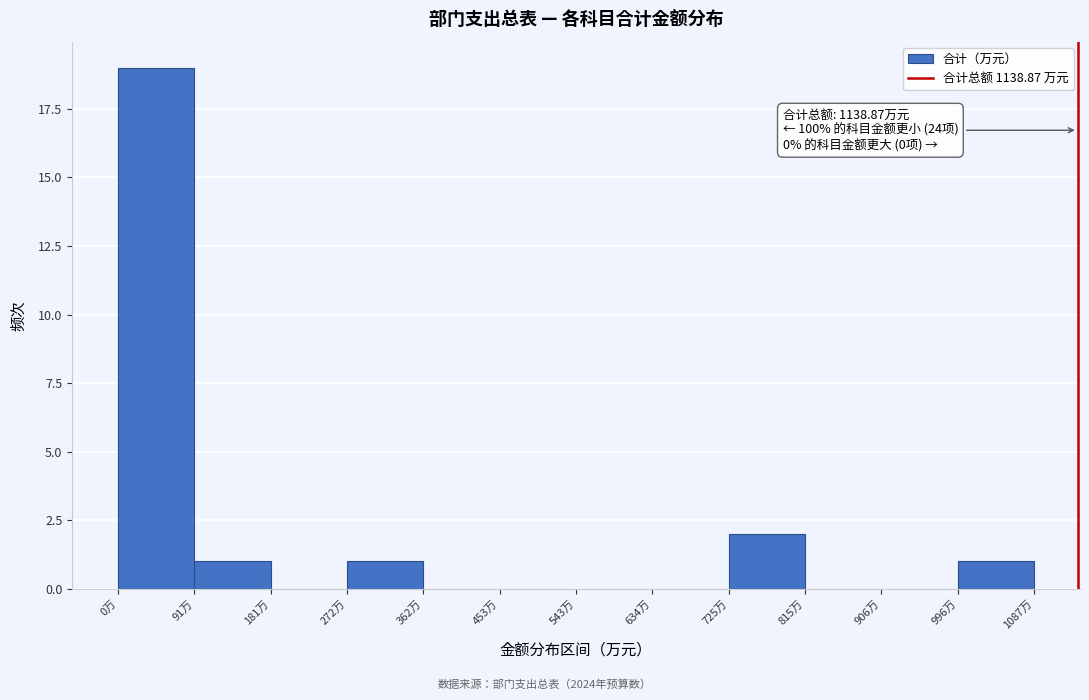

Over which range of the x-axis is the bar tallest?

0 to 90